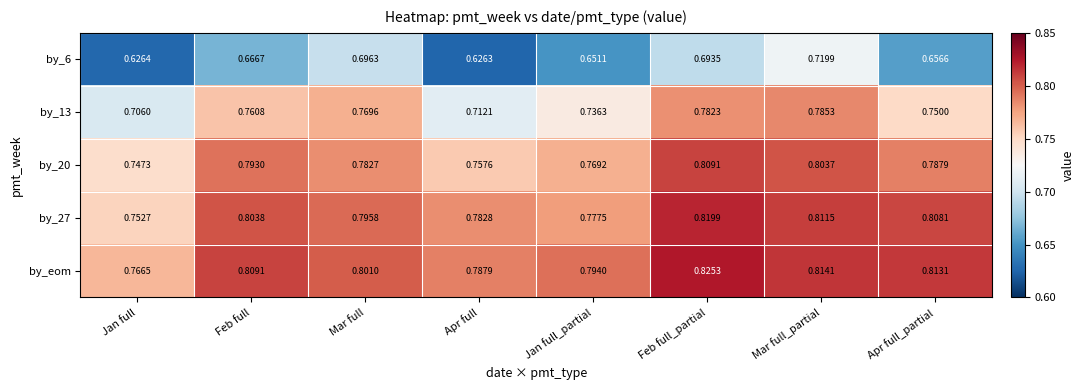

Where is by_20 nearest to the value 0?

Jan full